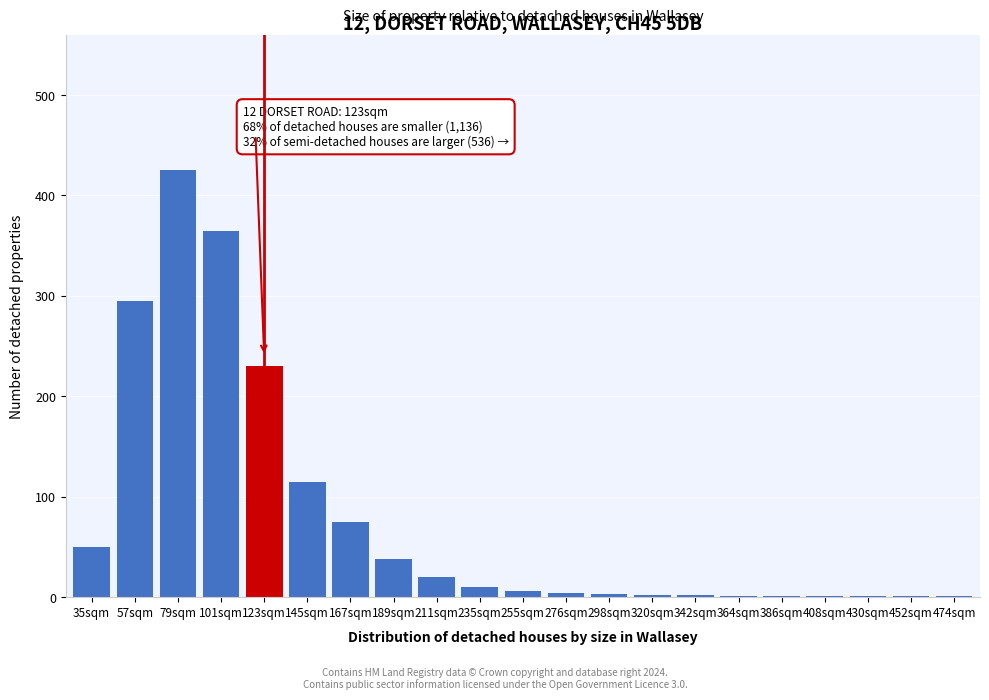

What is the sum of all values?

1646